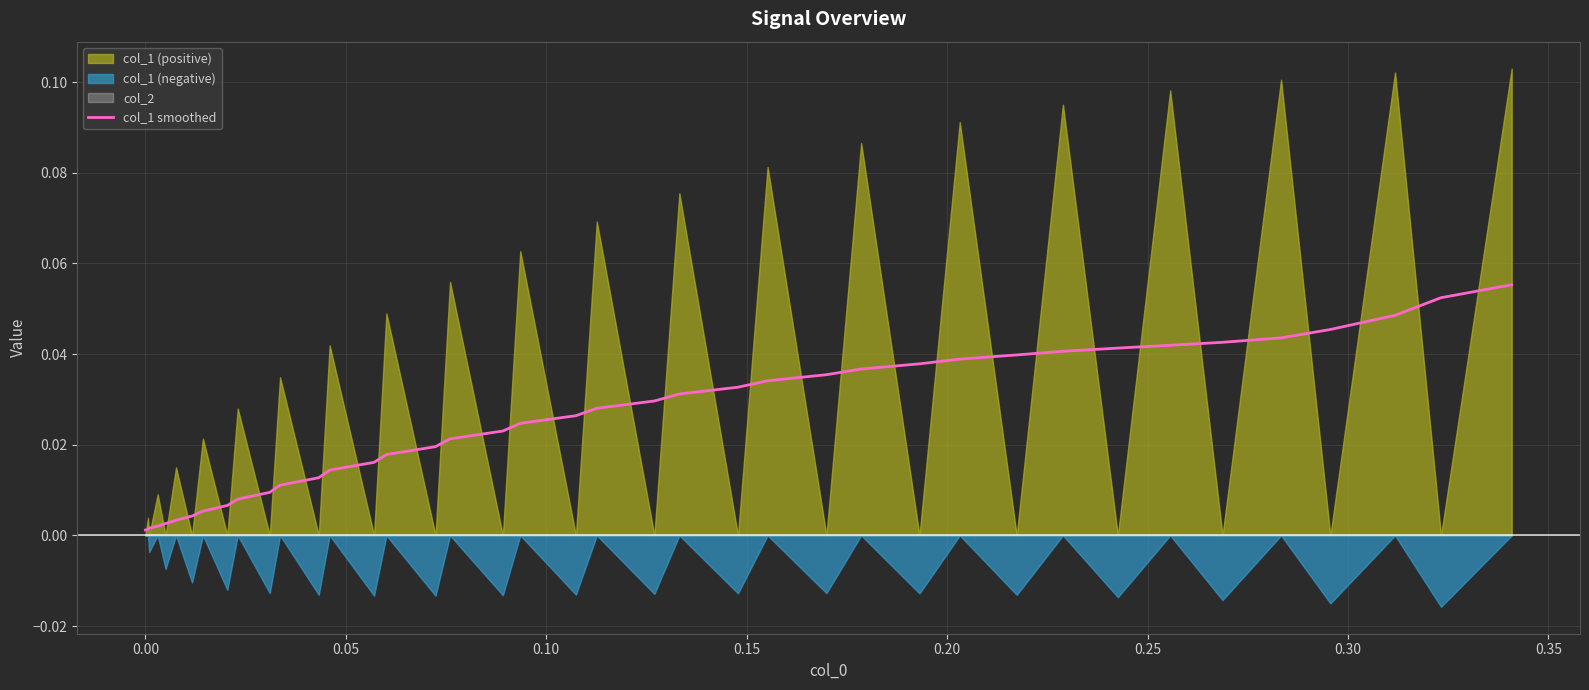

Reading left to right, extract all data points from this chart.

0.0	0.0	0.0	0.0	0.0	0.0	0.0	0.0	0.0	0.0	0.0	0.0	0.0	0.0	0.0	0.0	0.0	0.0	0.0	0.0	0.0	0.0	0.0	0.0	0.0	0.0	0.0	0.0	0.0	0.0	0.0	0.0	0.0	0.0	0.0	0.0	0.0	0.0	0.1	0.1